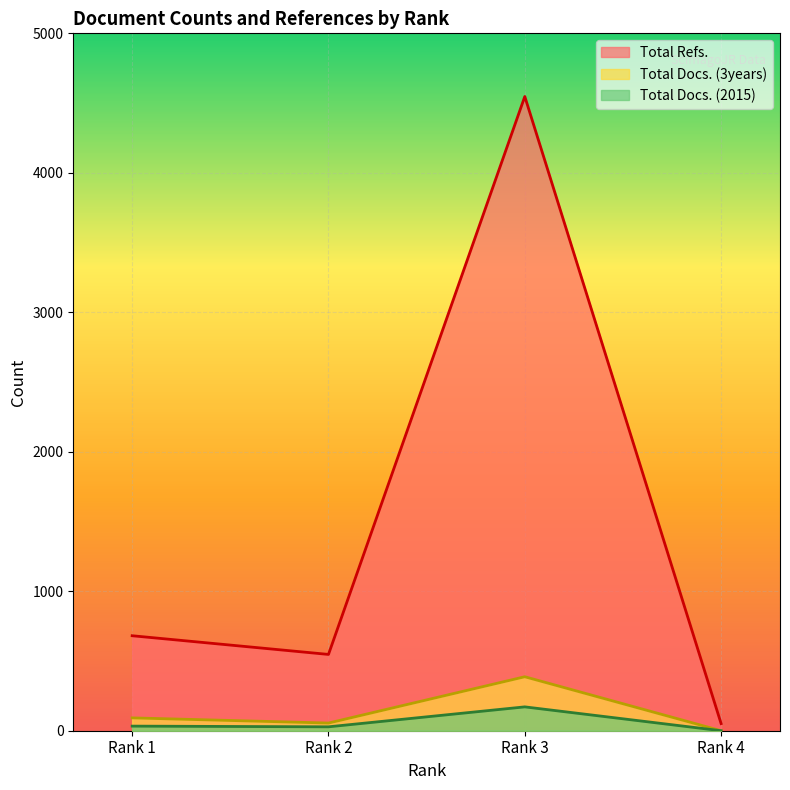

The Total Docs. (3years) series shows 0 at Rank 4. True or false?

True